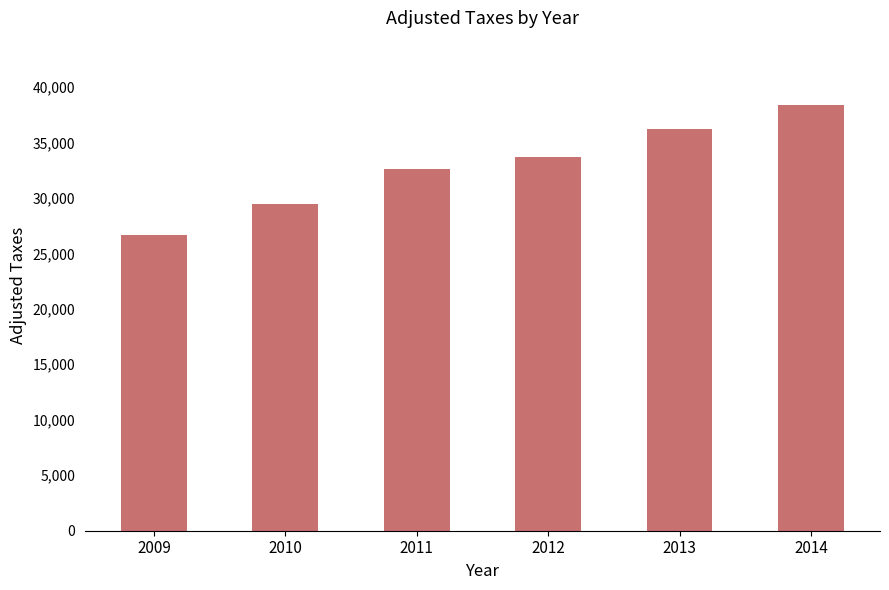

What is the change in value from 2011 to 2012?

+1086.6